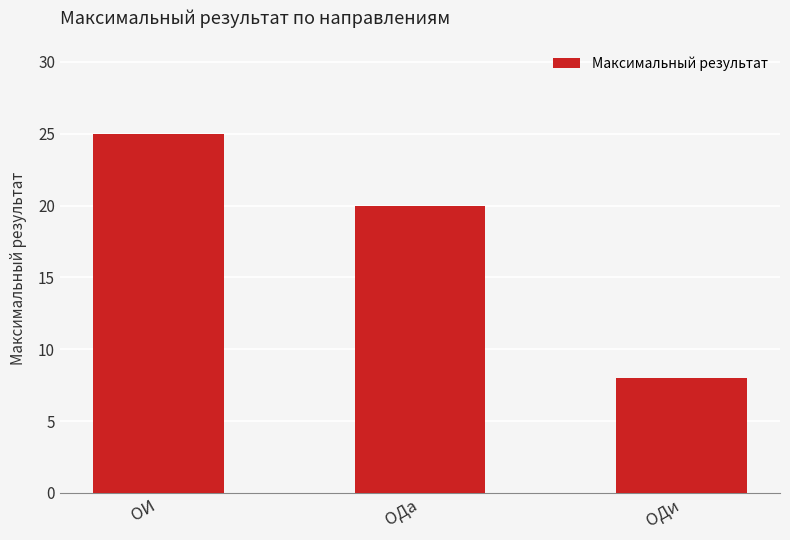

Reading left to right, what are all the values shown in this chart?

ОИ=25	ОДа=20	ОДи=8